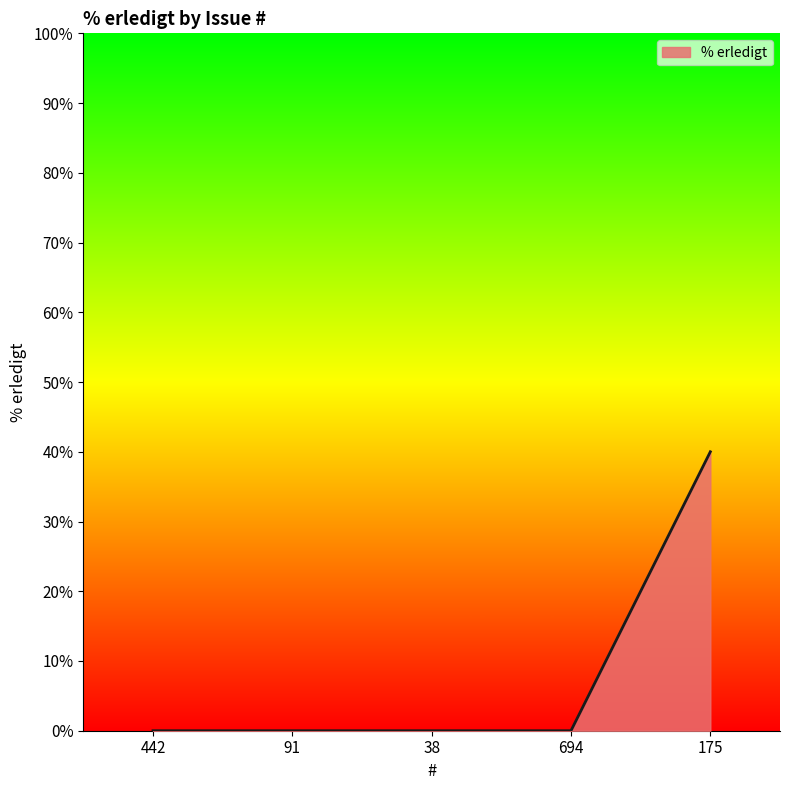

What is the difference between the maximum and second lowest values?

40